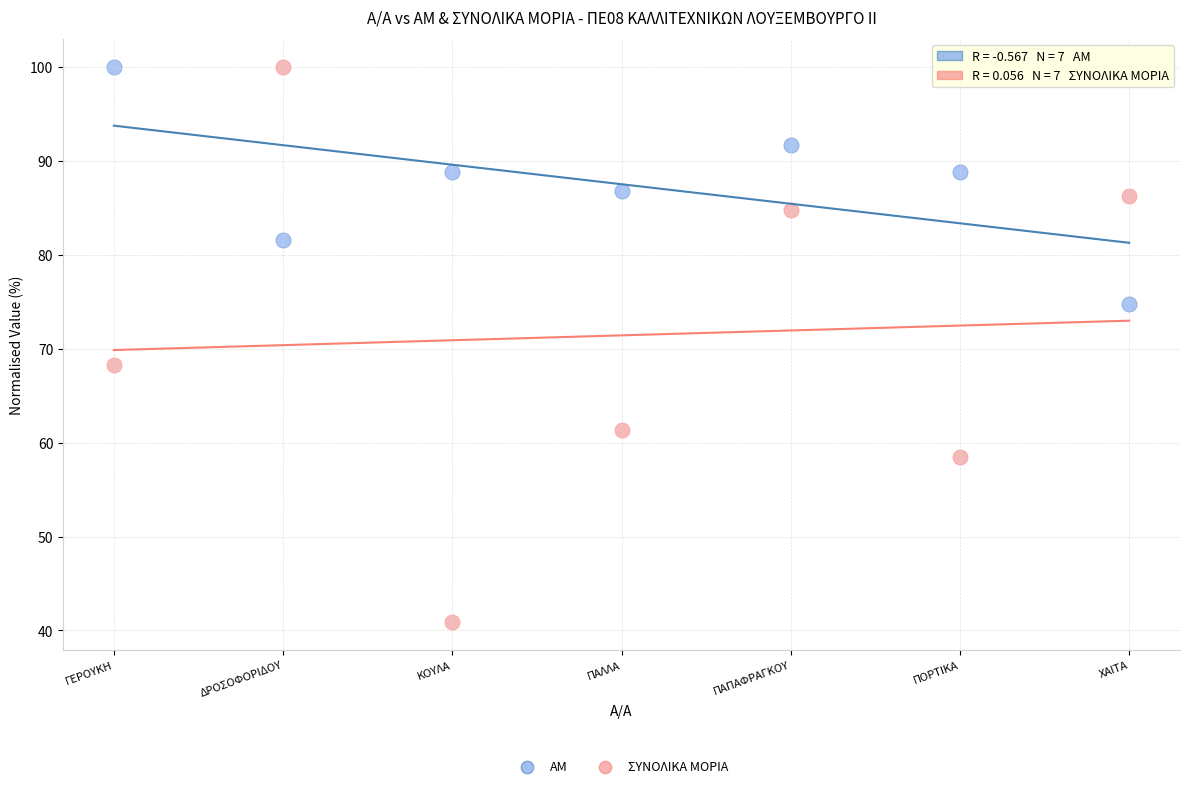

Across all series, what Y value is closest to 70?

68.2